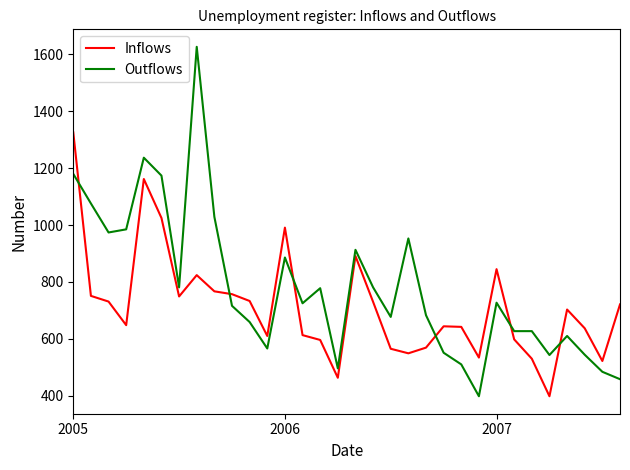

What is the highest value of the Outflows series?

1627